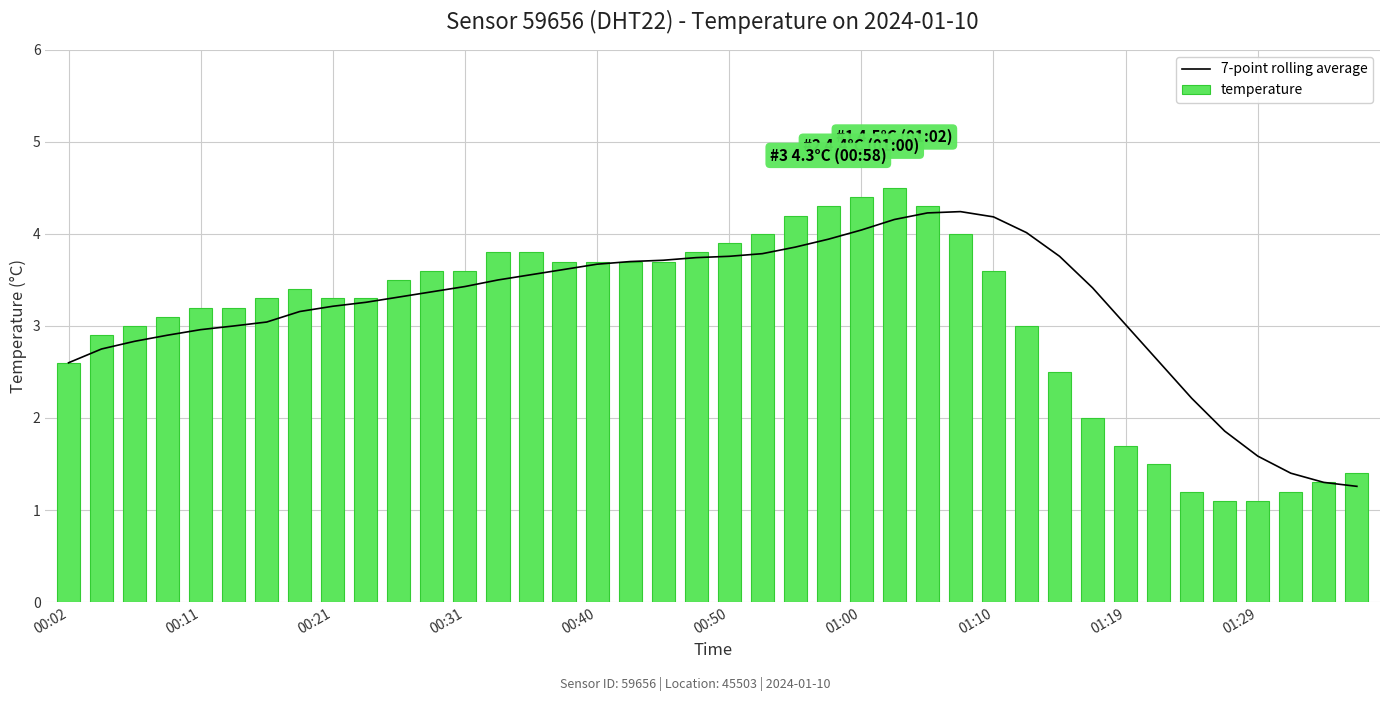

Rank the series by their maximum value, from lowest to highest.

7-point rolling average, temperature